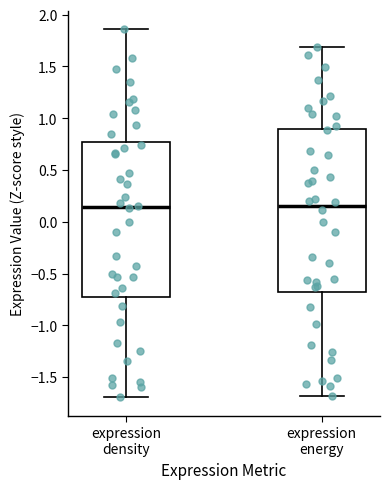

Reading left to right, transcribe this box plot: for each box, give where its median line is, the range the box spans, and where its two whiskers end, as read against the y-axis. The values are not printed on the chart, so give them approximately, as read against the axis.

expression density: median 0.15, box -0.70 to 0.75, whiskers -1.70 to 1.85
expression energy: median 0.15, box -0.70 to 0.90, whiskers -1.70 to 1.70